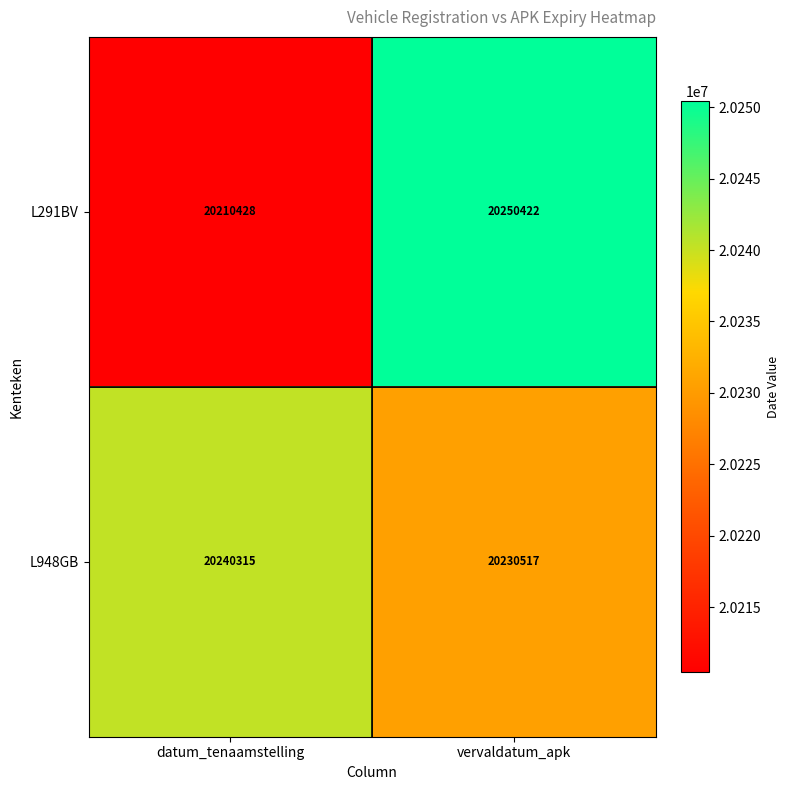

What is the total value across all series at datum_tenaamstelling?

40450743